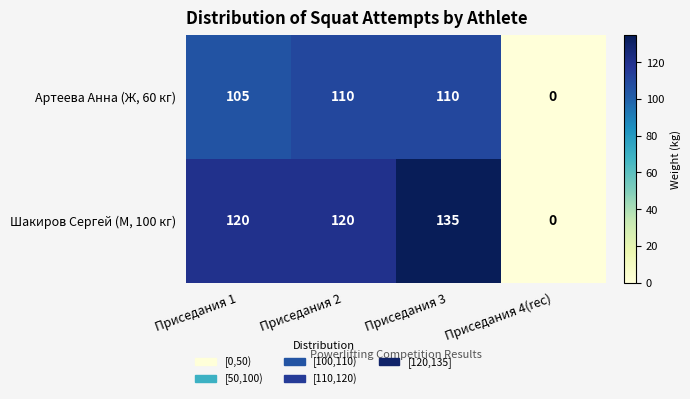

The value of Артеева Анна (Ж, 60 кг) at Приседания 1 is 23. True or false?

False